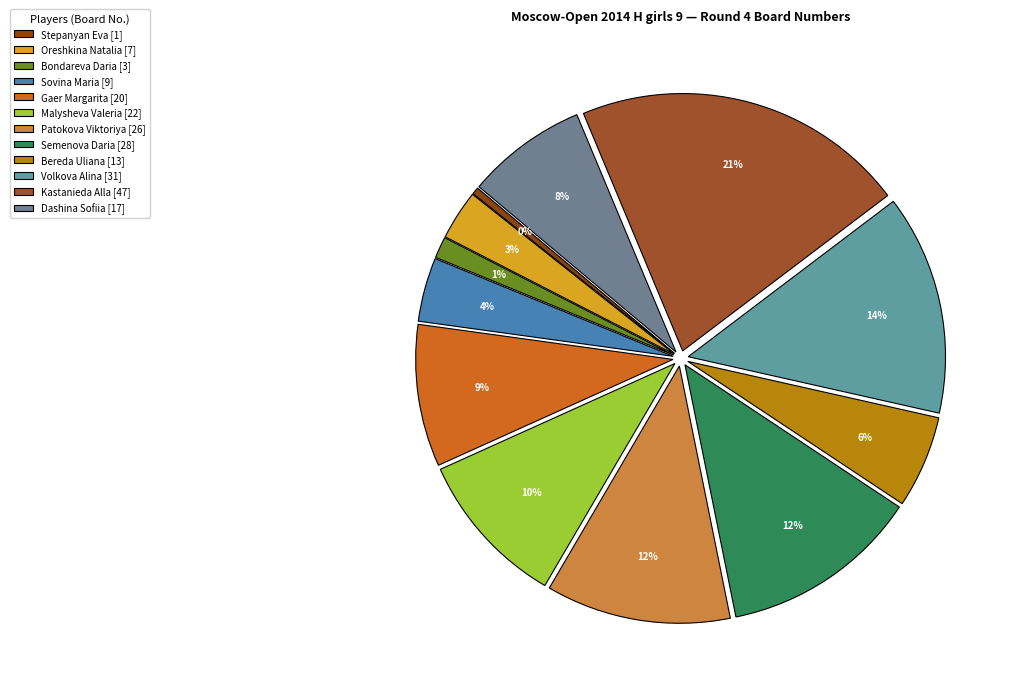

To the nearest percent, what is the difference between the Bereda Uliana and Patokova Viktoriya slice percentages?

6%